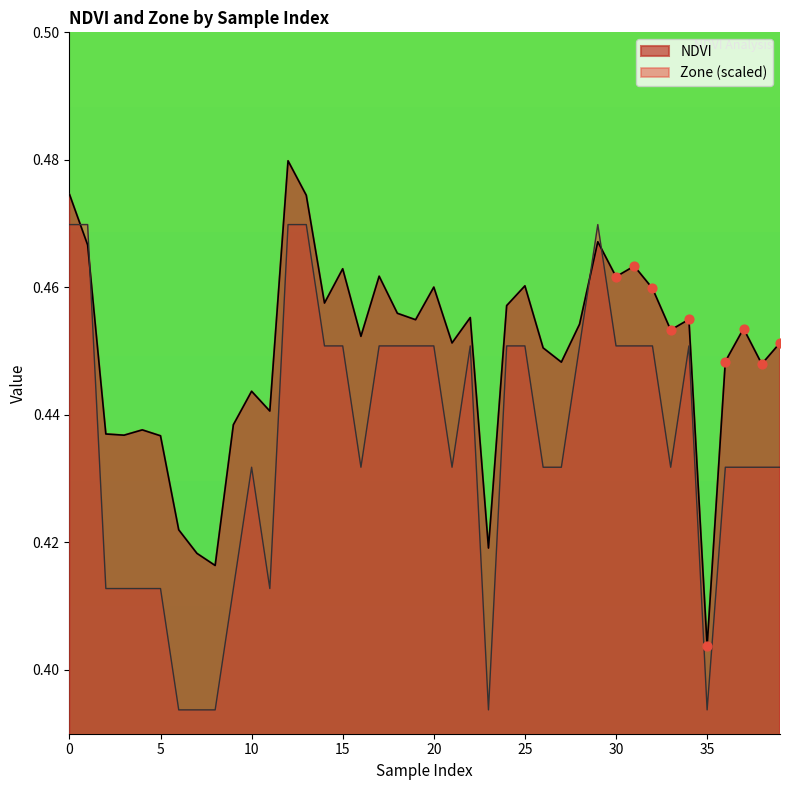

Which series reaches the minimum Y coordinate?

Zone